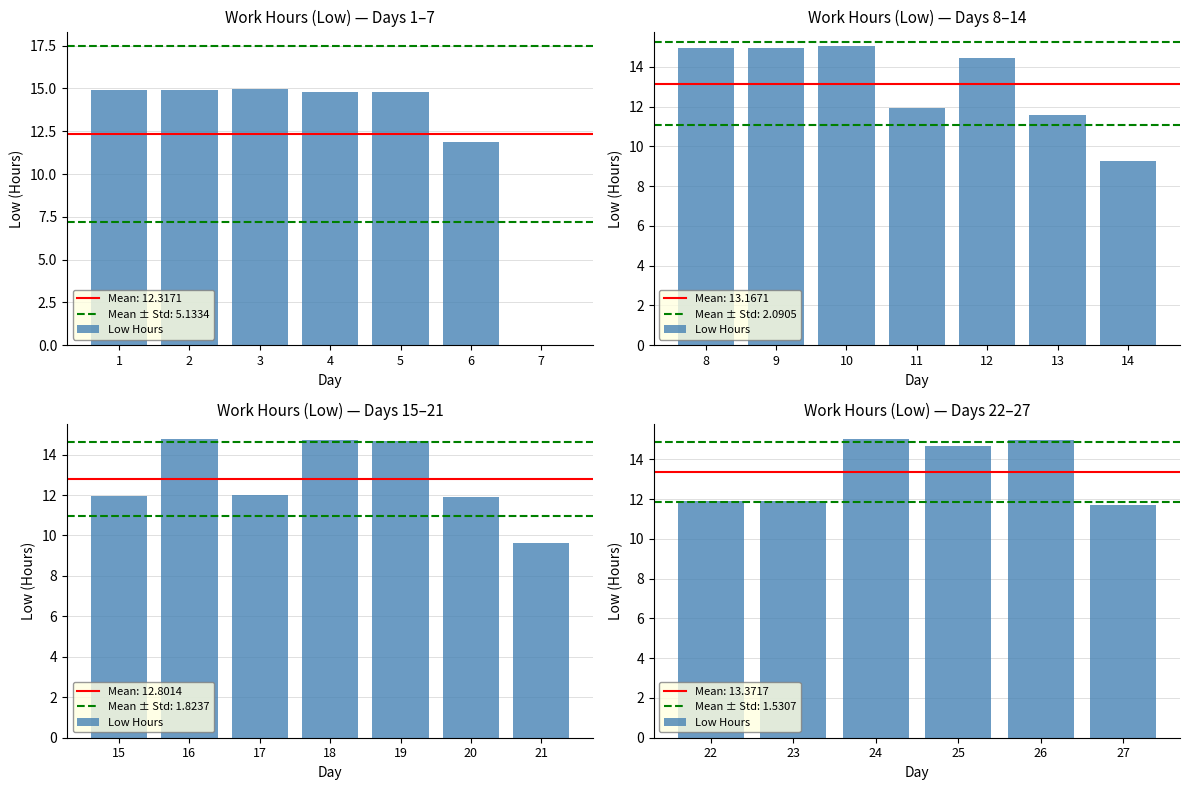

What is the ratio of the value at 2 to the value at 1?

1.0